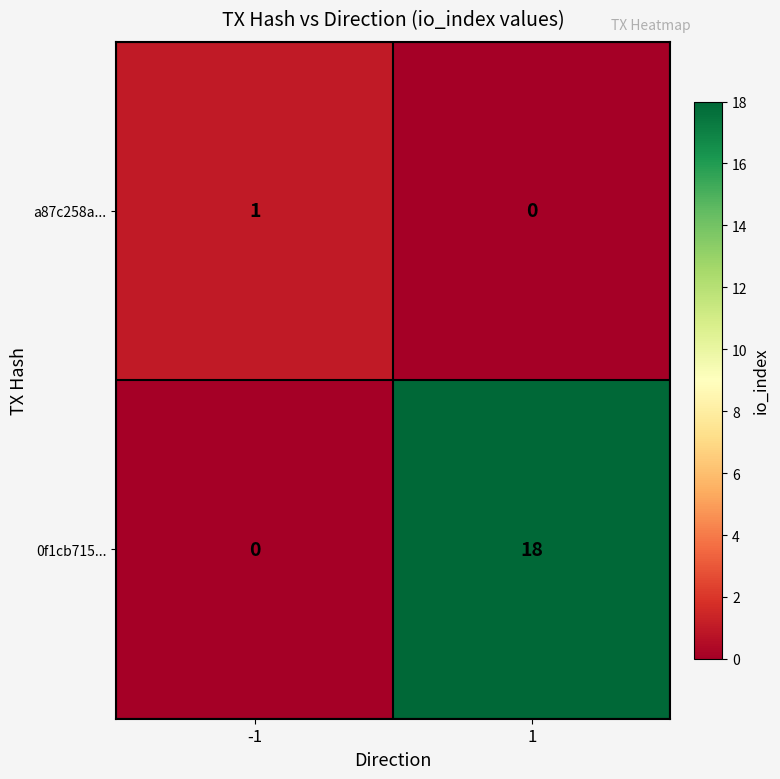

Rank the series at -1 from lowest to highest value.

0f1cb715..., a87c258a...